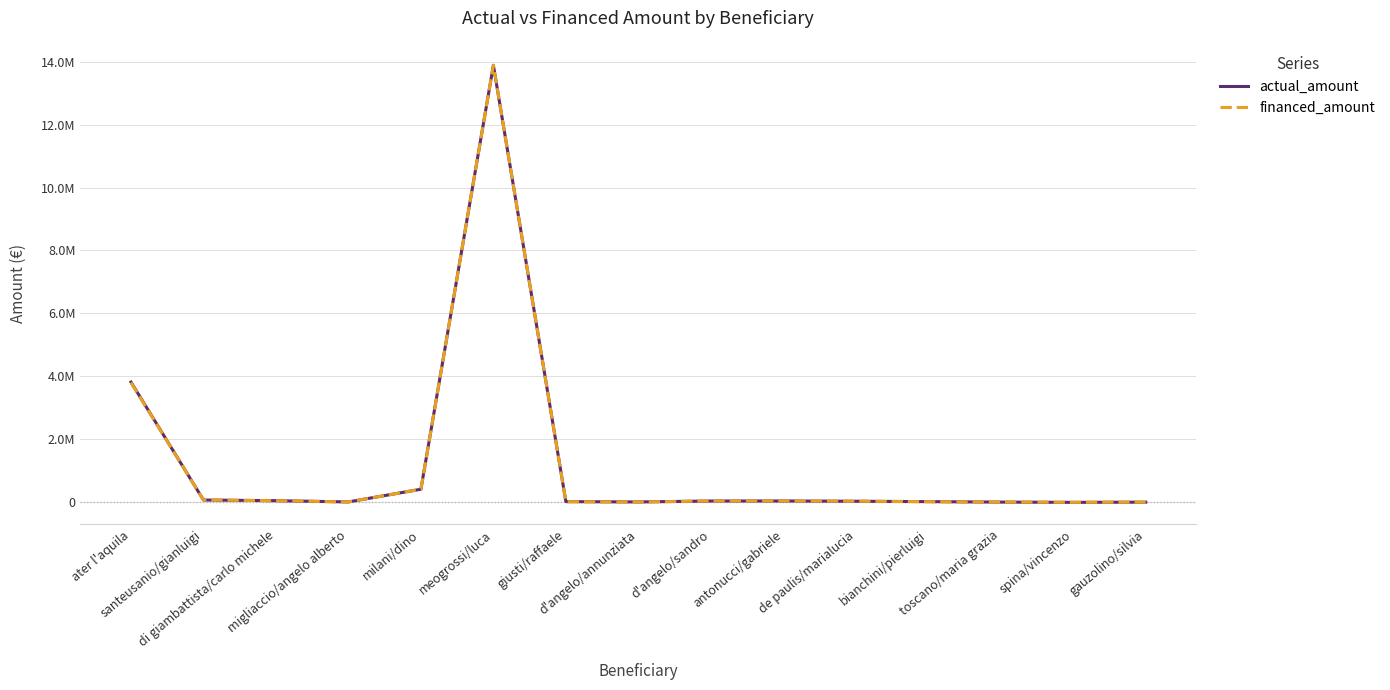

Where is the first local minimum for actual_amount?

migliaccio/angelo alberto